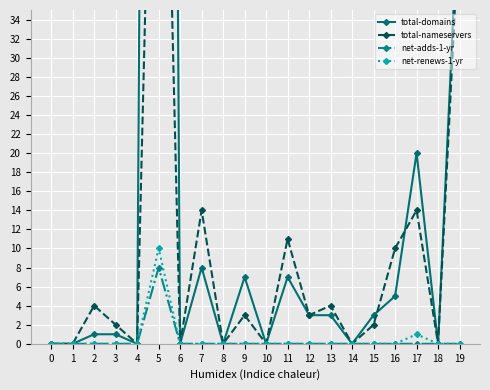

Which series has the largest total across all categories?

total-domains